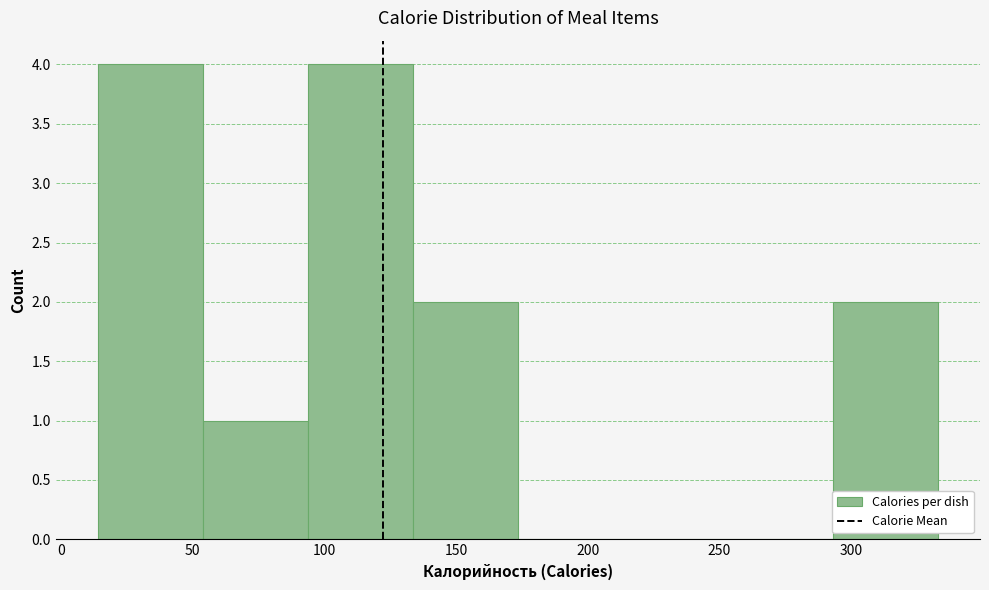

Reading left to right, list every bar in this chart as the range it spans on the x-axis followed by its height. Neither the bar edges nor the heights are printed on the chart, so give them approximately, as read against the axes.

15 to 55: 4
55 to 95: 1
95 to 135: 4
135 to 175: 2
175 to 215: 0
215 to 255: 0
255 to 295: 0
295 to 335: 2